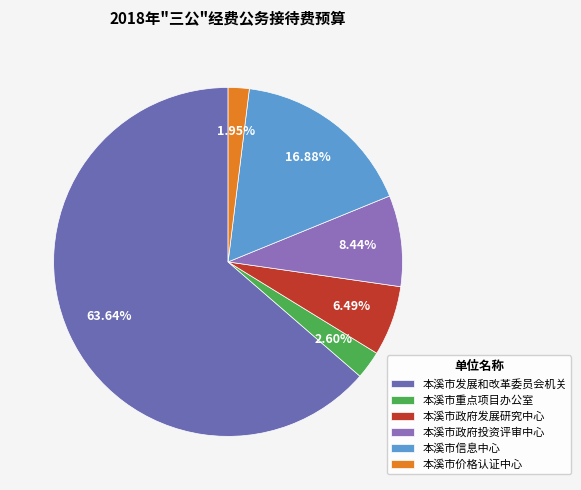

Is it true that 本溪市发展和改革委员会机关 is 64% of the pie?

True